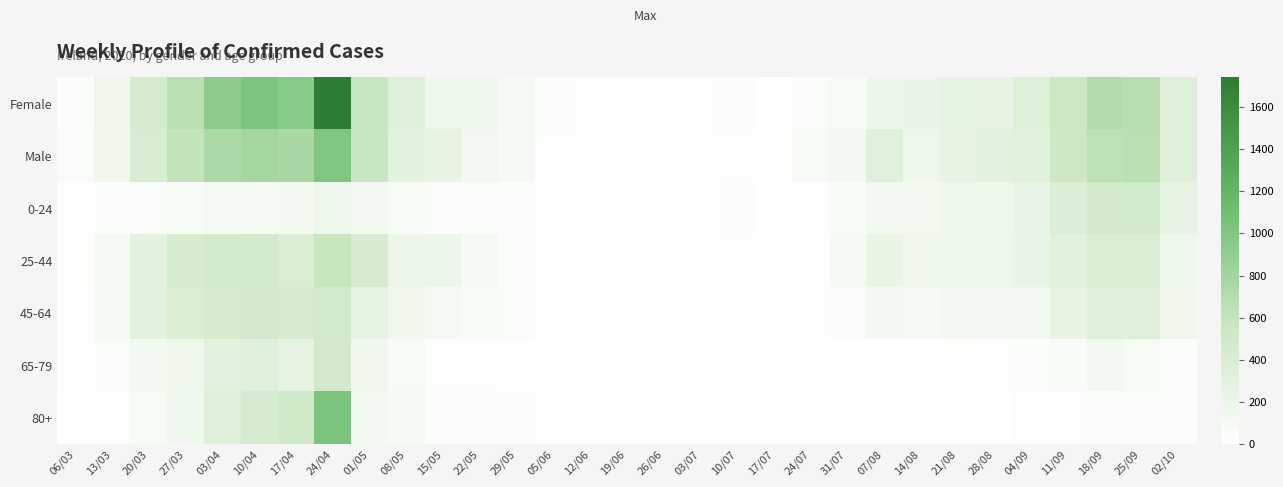

At 17/04, list the series in order from largest to smallest.

Female, Male, 80+, 45-64, 25-44, 65-79, 0-24